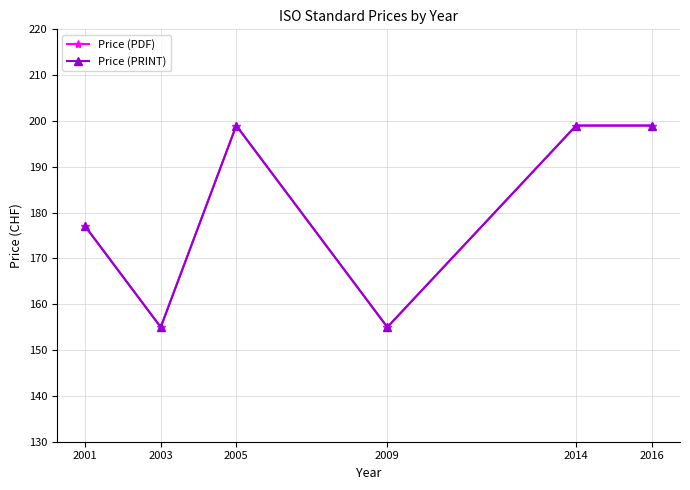

Does the chart have visible grid lines?

Yes